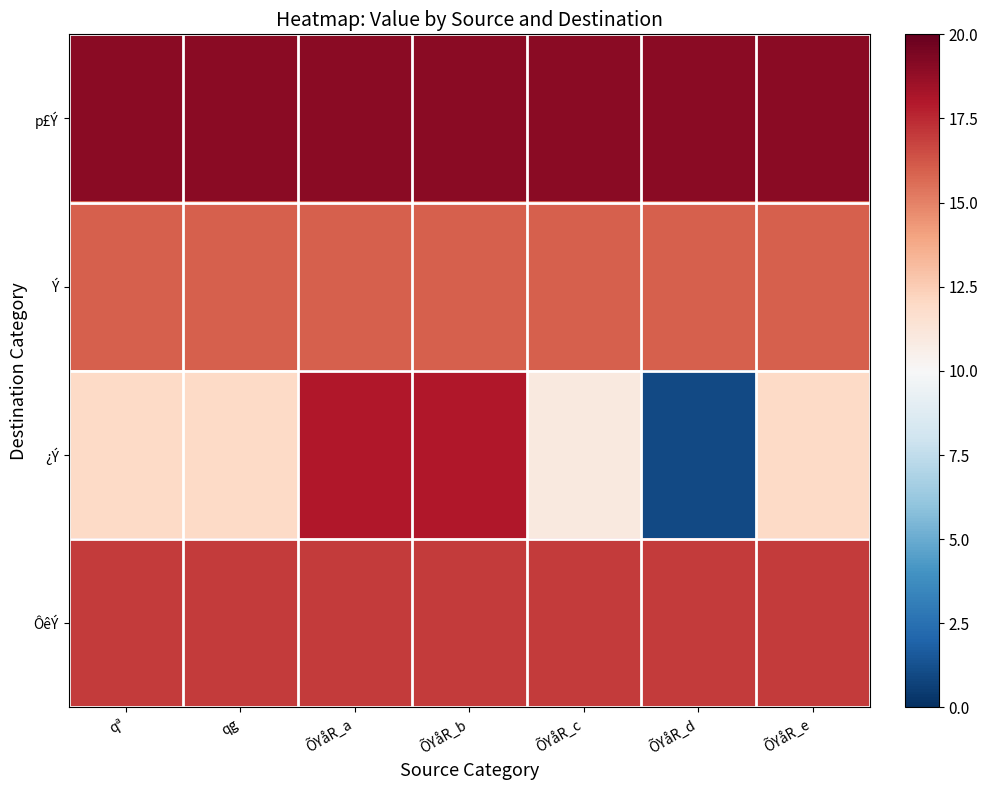

Which category has the lowest value across all series?

ÕYåR_d